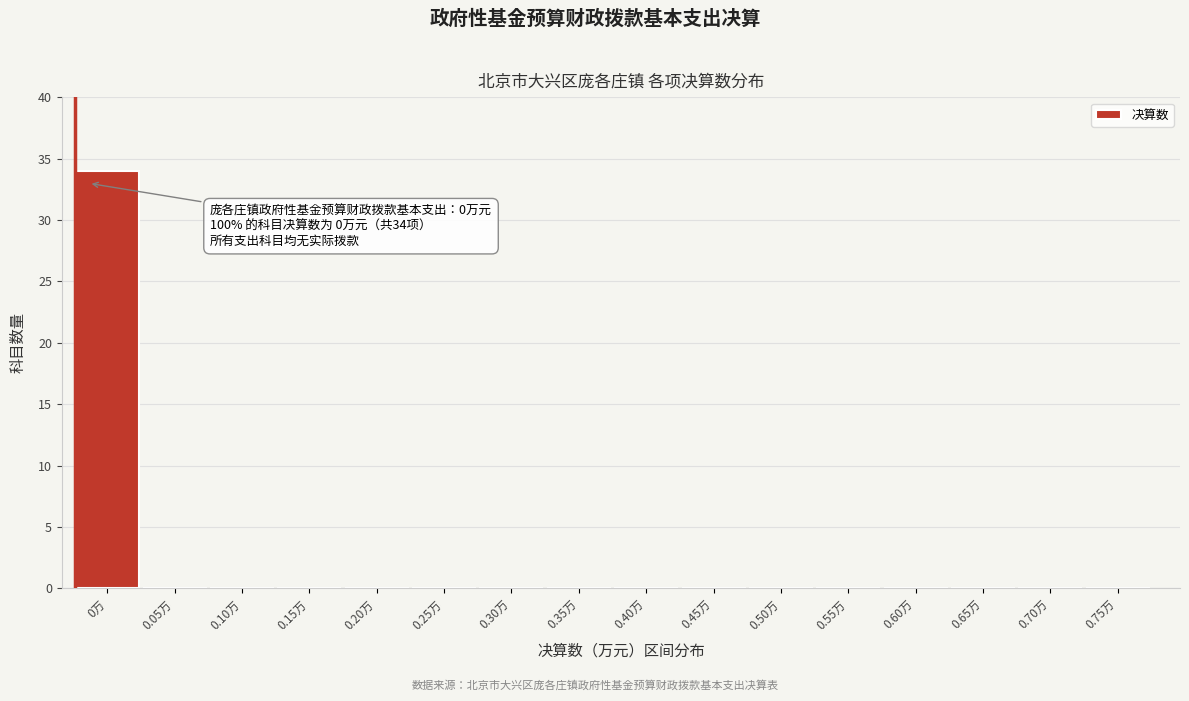

Reading left to right, transcribe all the data shown in this chart.

0万=34	0.05万=0	0.10万=0	0.15万=0	0.20万=0	0.25万=0	0.30万=0	0.35万=0	0.40万=0	0.45万=0	0.50万=0	0.55万=0	0.60万=0	0.65万=0	0.70万=0	0.75万=0